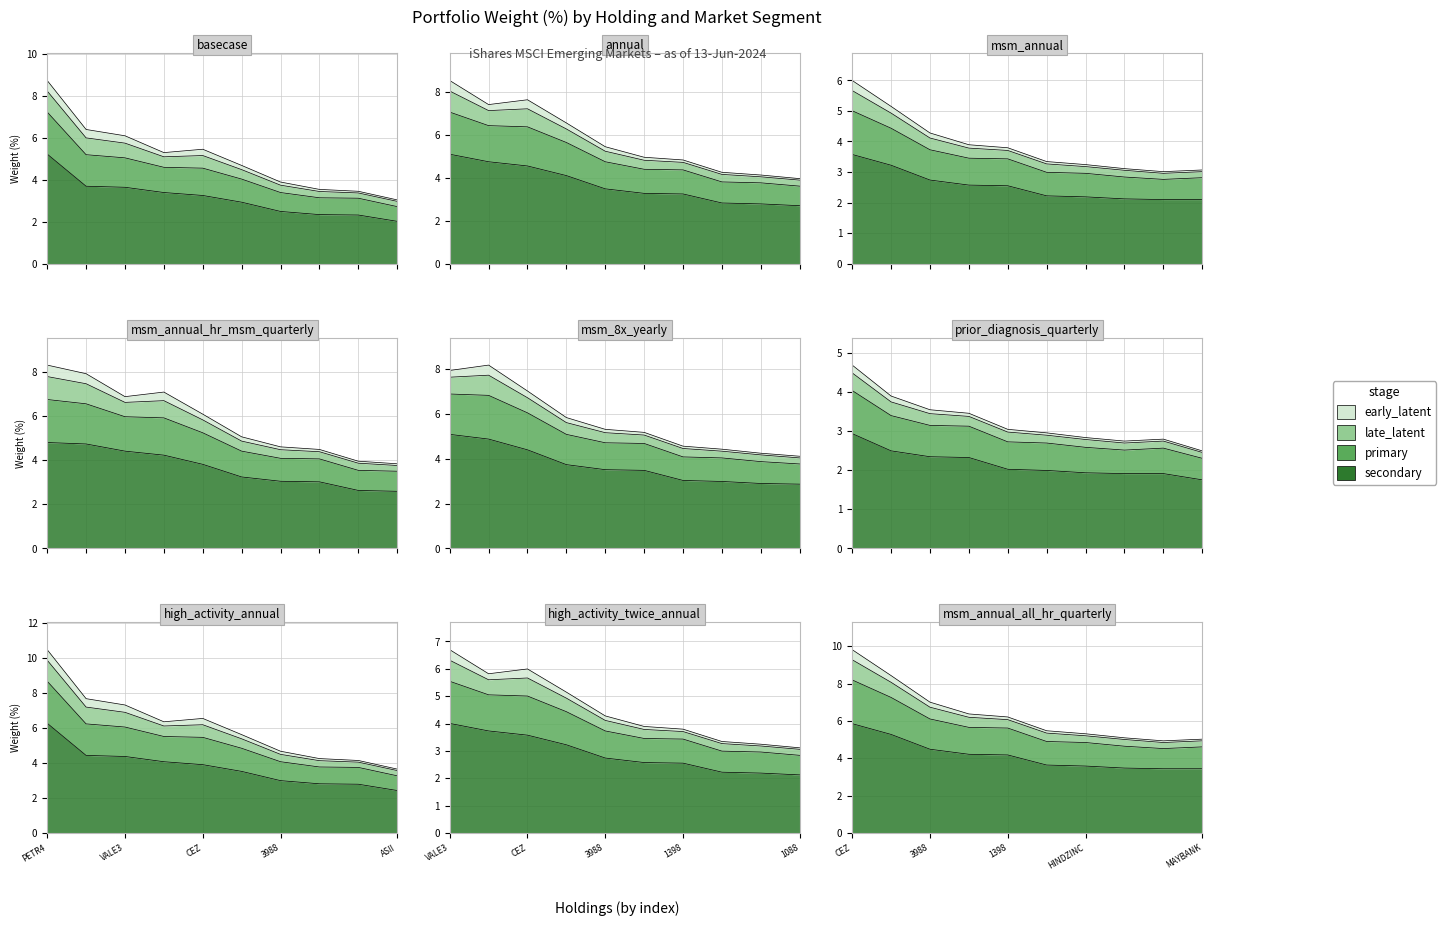

Count the number of data series in this chart.

4